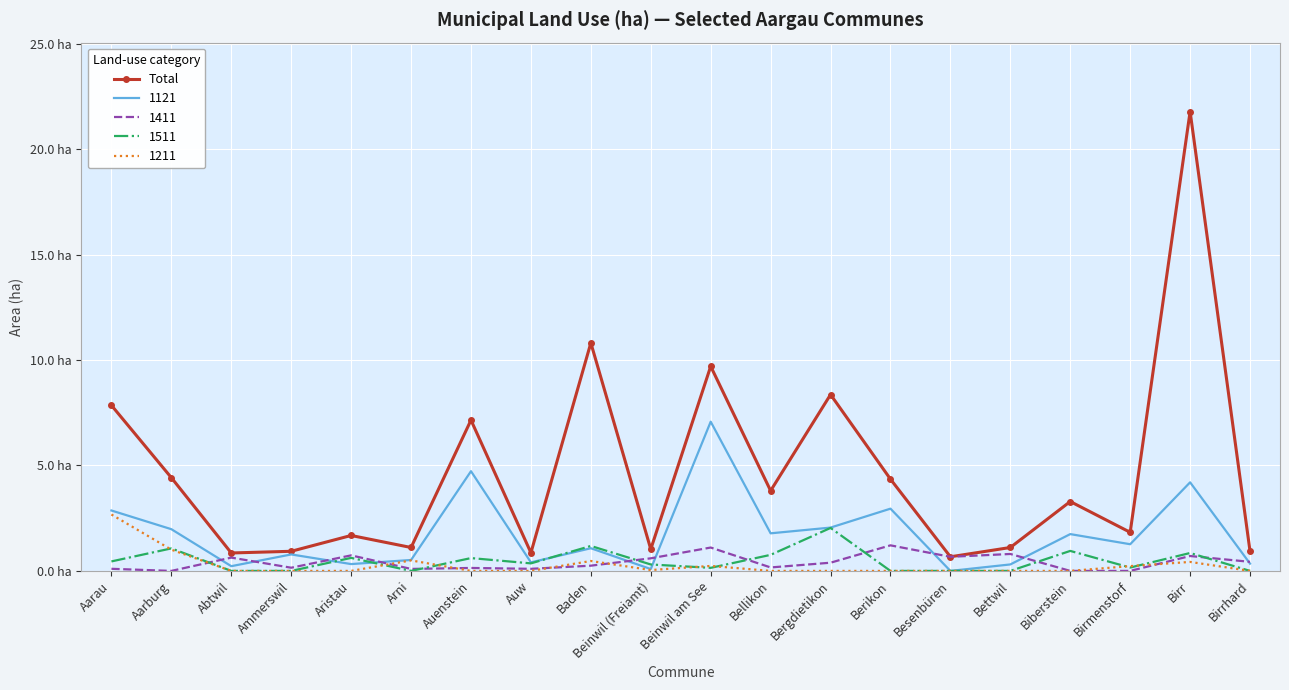

What are all the series names shown in the legend?

Total, 1121, 1411, 1511, 1211